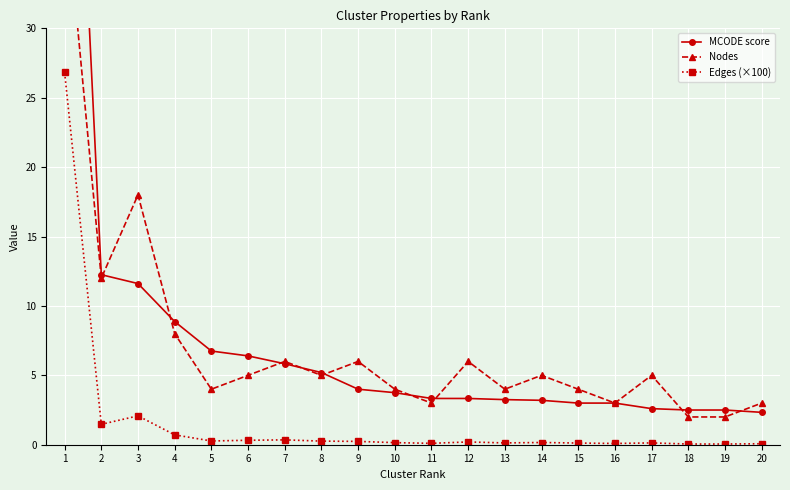

What is the difference between the maximum and minimum values in the Edges (×100) series?

26.8